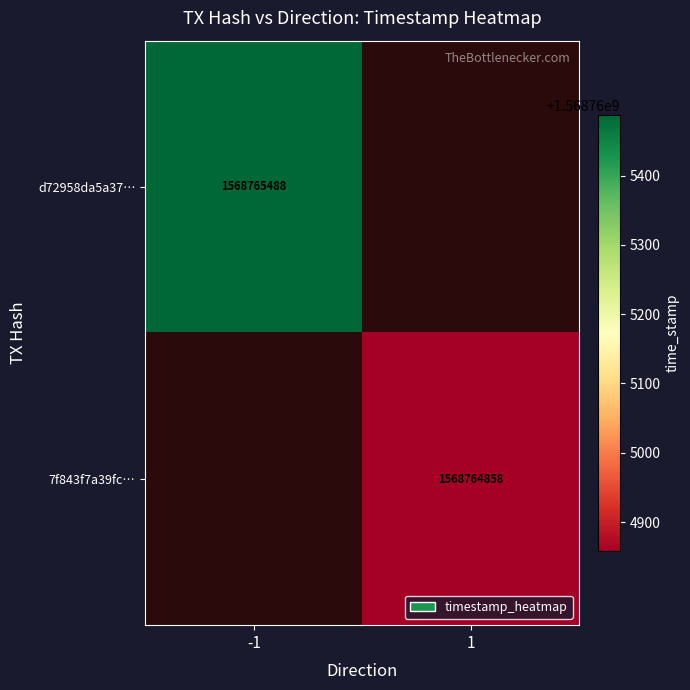

True or false: 7f843f7a39fc983dd63d0bdbc00eeb9fd8162fe has a value of 0 at direction.

False